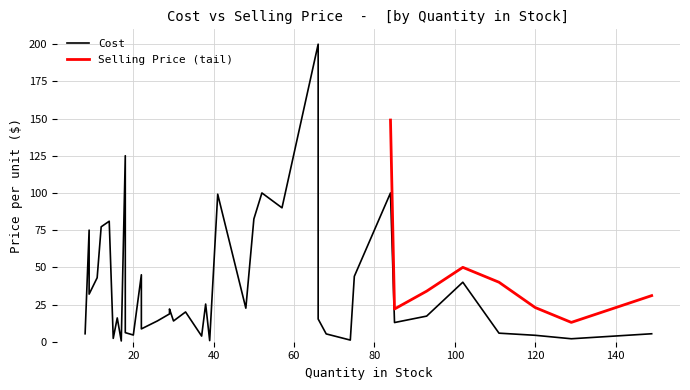

What is the lowest value of the Selling Price (tail) series?

13.0